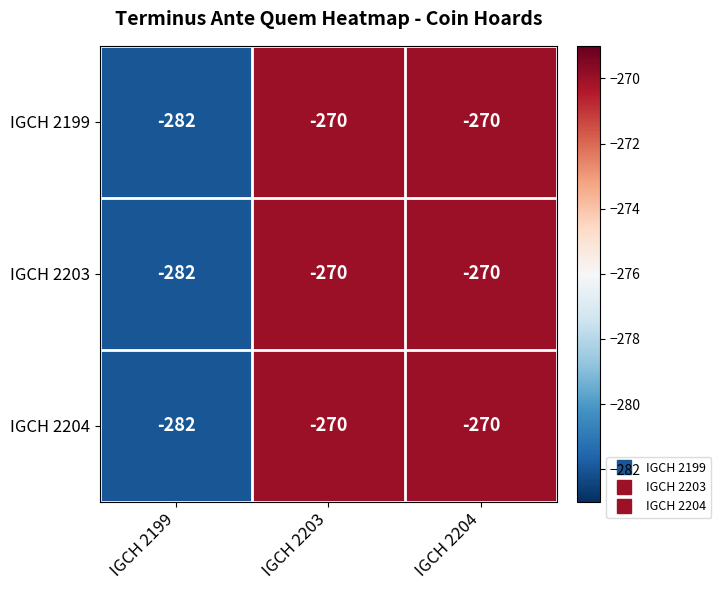

Is it true that IGCH 2203 equals -282 at IGCH 2199?

True